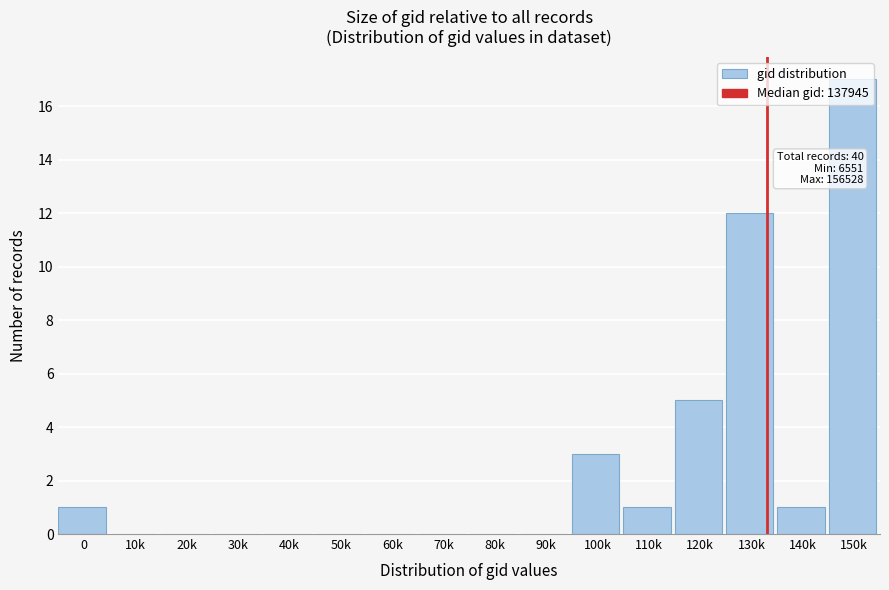

What is the greatest value displayed?

17